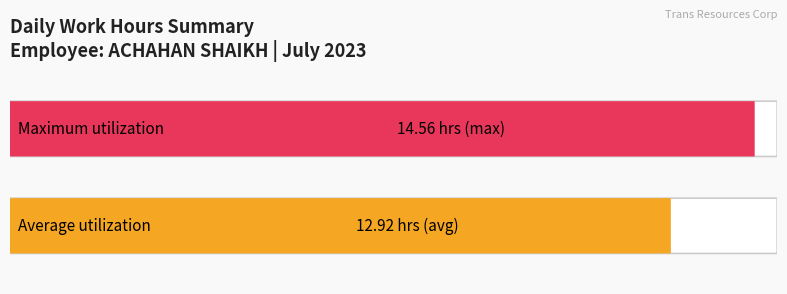

What is the maximum value shown in the chart?

14.6